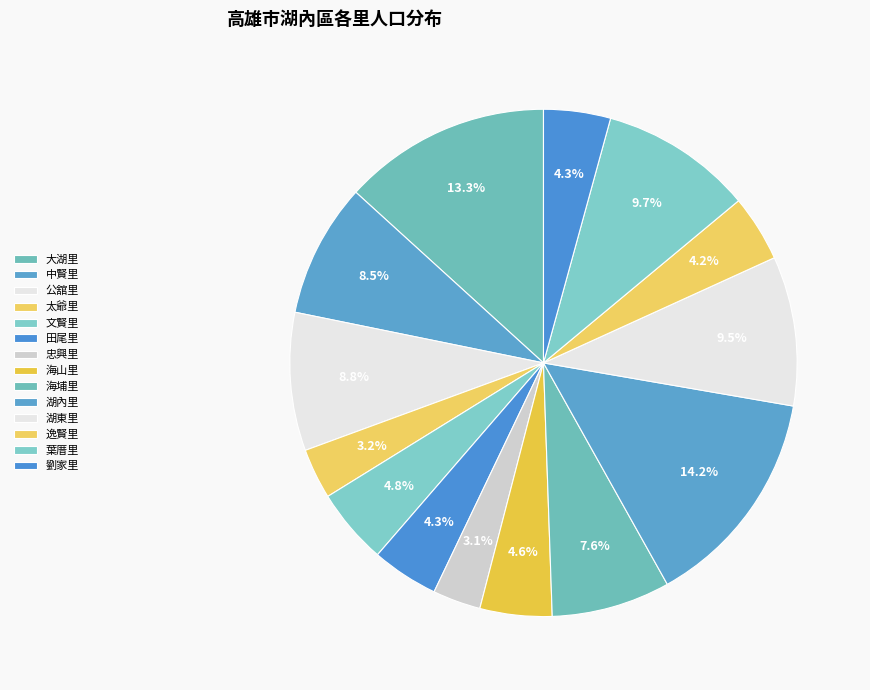

What is the largest slice in the pie chart?

湖內里